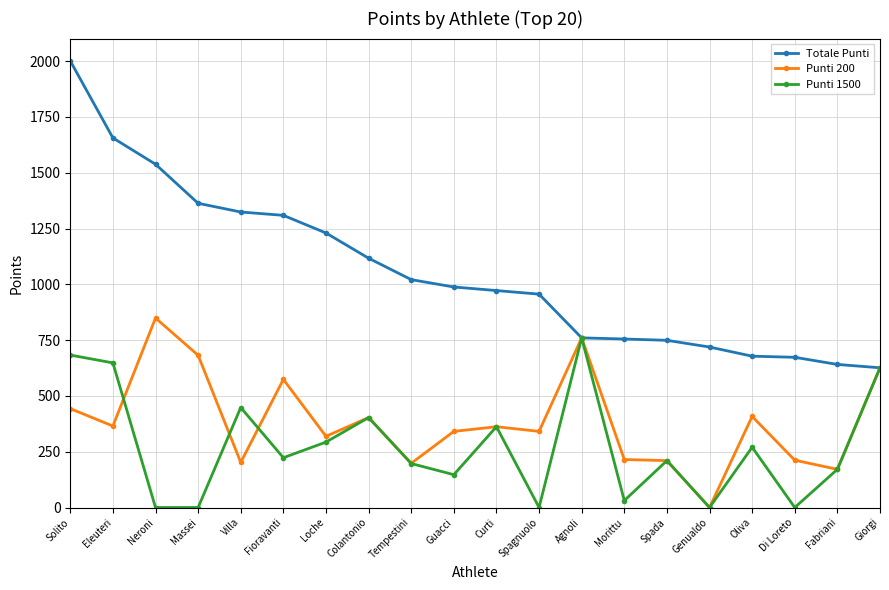

In Punti 200, how many points are higher than both neighbors (excluding endpoints)?

6